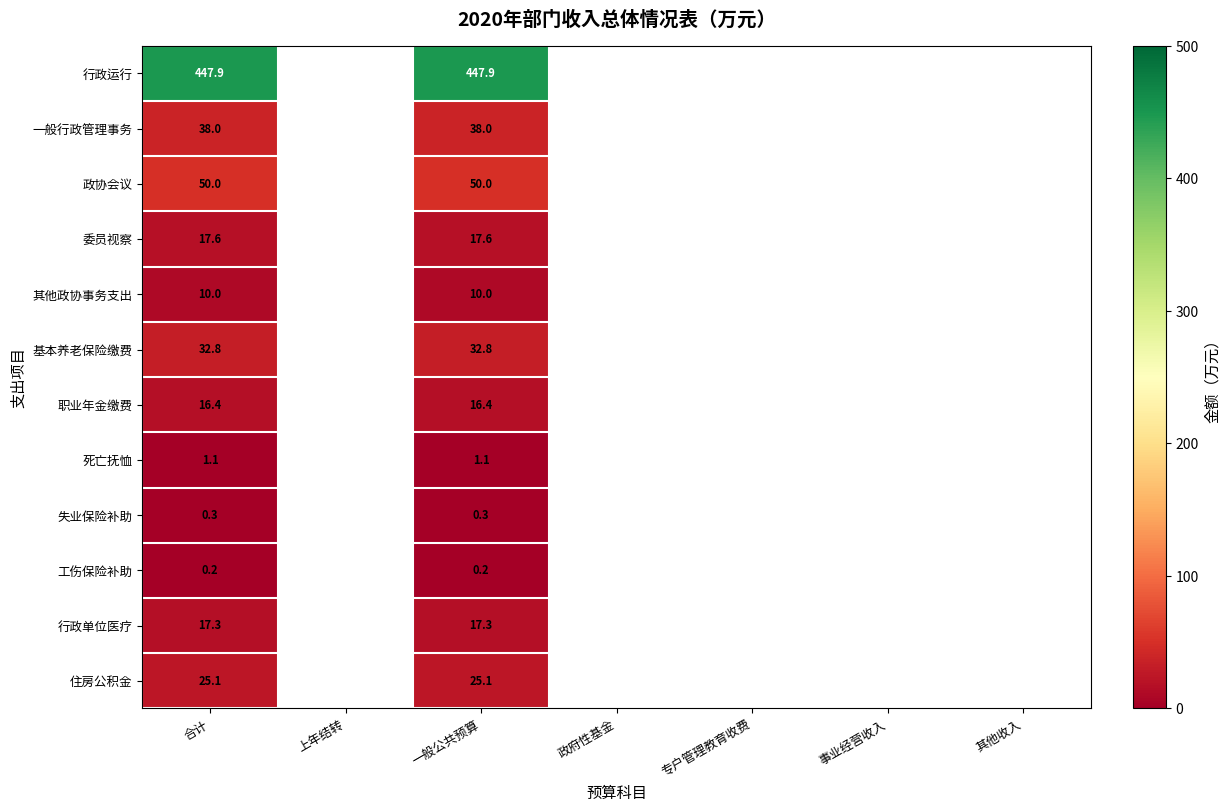

Rank the series at 一般公共预算 from lowest to highest value.

工伤保险补助, 失业保险补助, 死亡抚恤, 其他政协事务支出, 职业年金缴费, 行政单位医疗, 委员视察, 住房公积金, 基本养老保险缴费, 一般行政管理事务, 政协会议, 行政运行